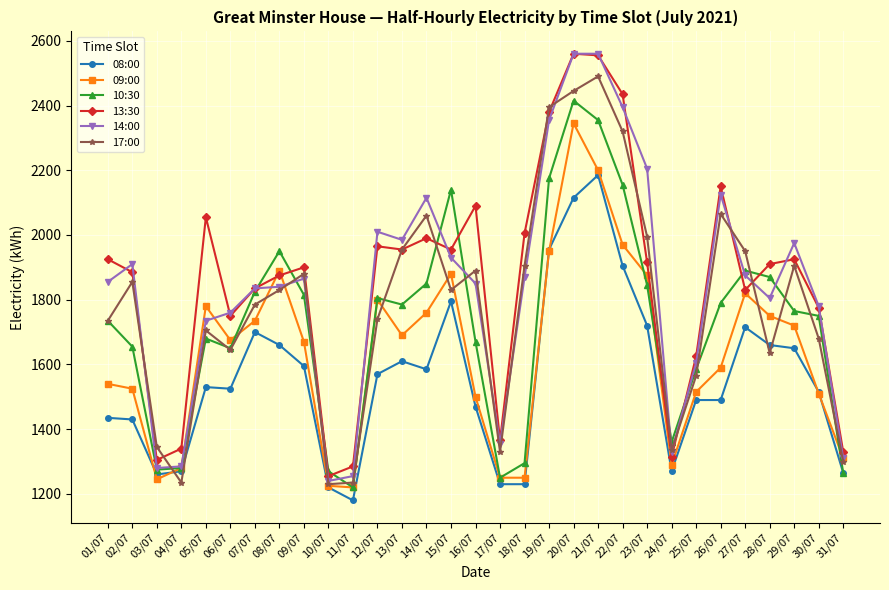

In 17:00, how many points are lower than both neighbors (excluding endpoints)?

7